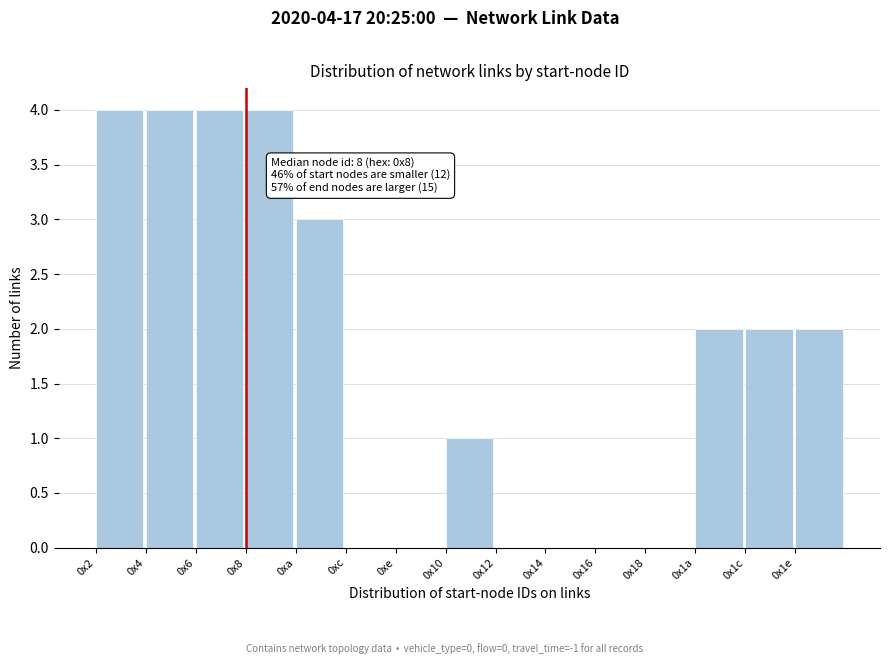

Reading left to right, what are all the values shown in this chart?

0x2=4	0x4=4	0x6=4	0x8=4	0xa=3	0xc=0	0xe=0	0x10=1	0x12=0	0x14=0	0x16=0	0x18=0	0x1a=2	0x1c=2	0x1e=2